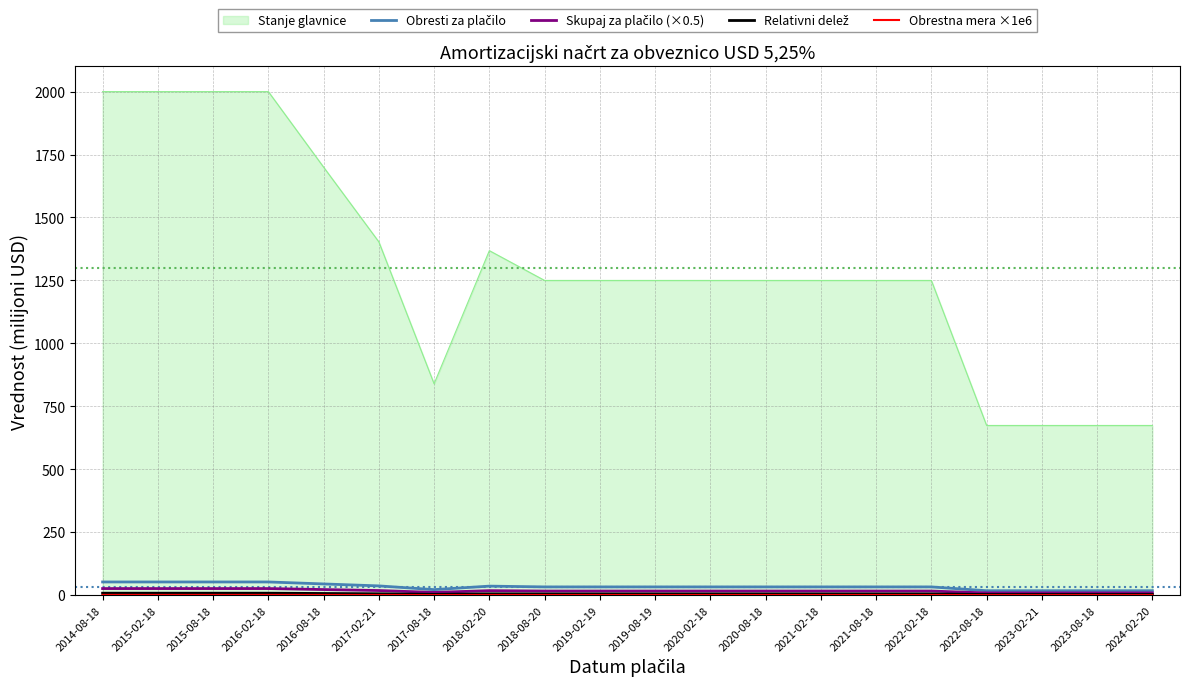

Which series has the largest total across all categories?

Stanje glavnice